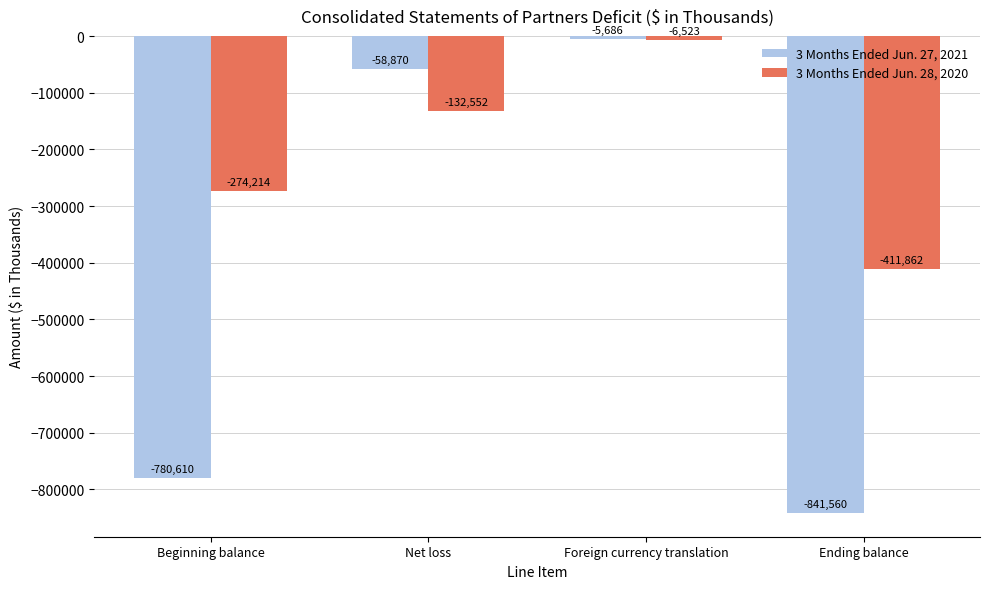

At which category is the sum across all series the highest?

Foreign currency translation